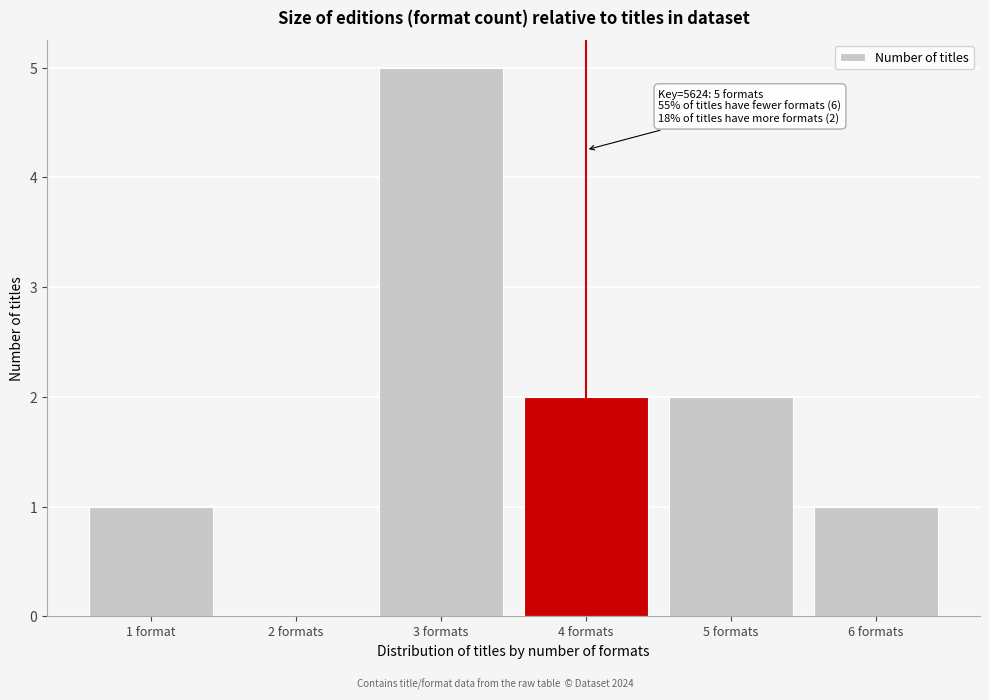

Reading left to right, what are all the values shown in this chart?

1 format=1	2 formats=0	3 formats=5	4 formats=2	5 formats=2	6 formats=1